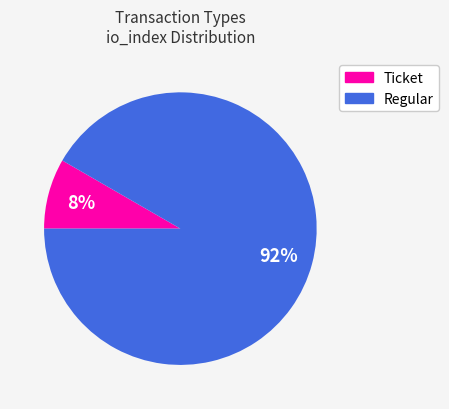

To the nearest percent, what portion does Regular represent?

92%